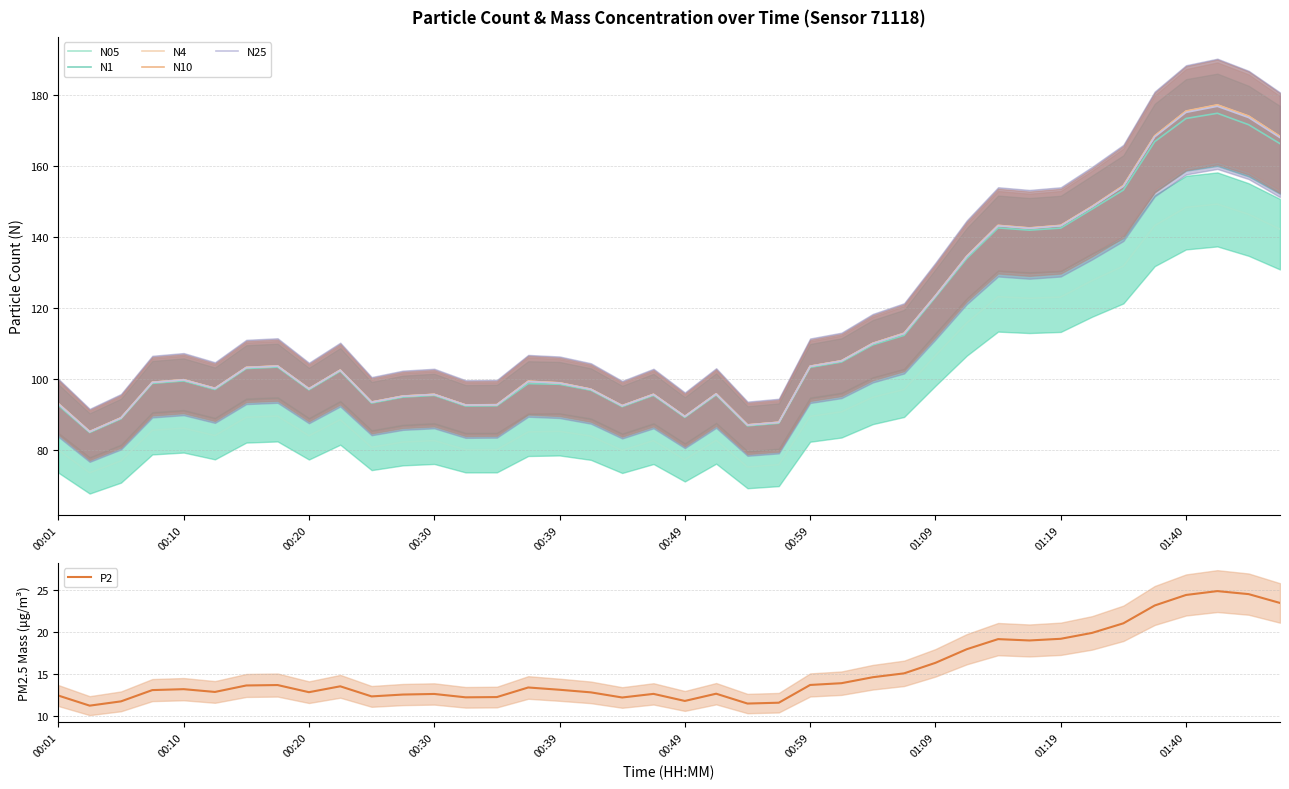

What is the minimum value for N25?

85.0